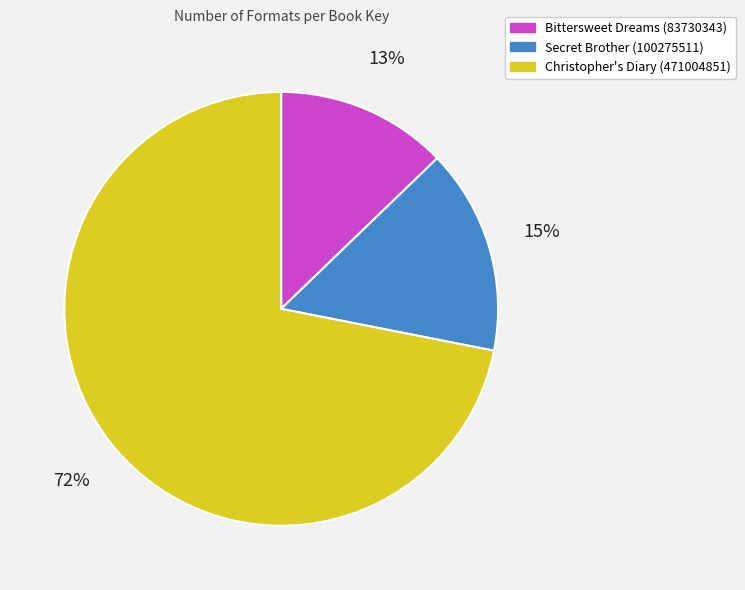

How many slices are in this pie chart?

3